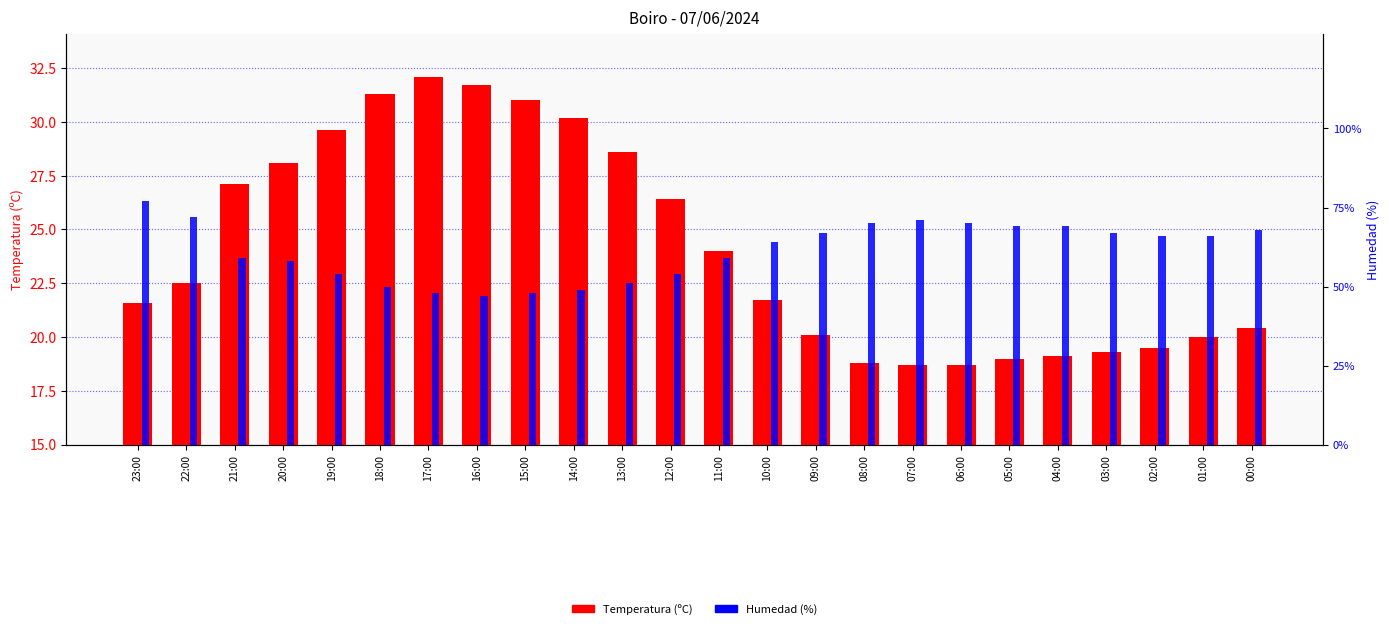

How many groups of bars are there?

24